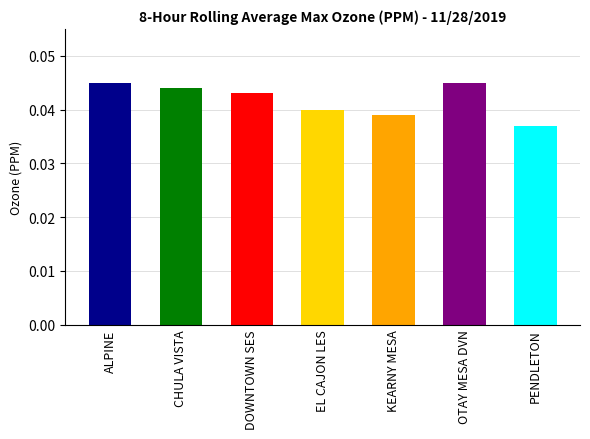

What is the label of the 5th bar from the right?

DOWNTOWN SES